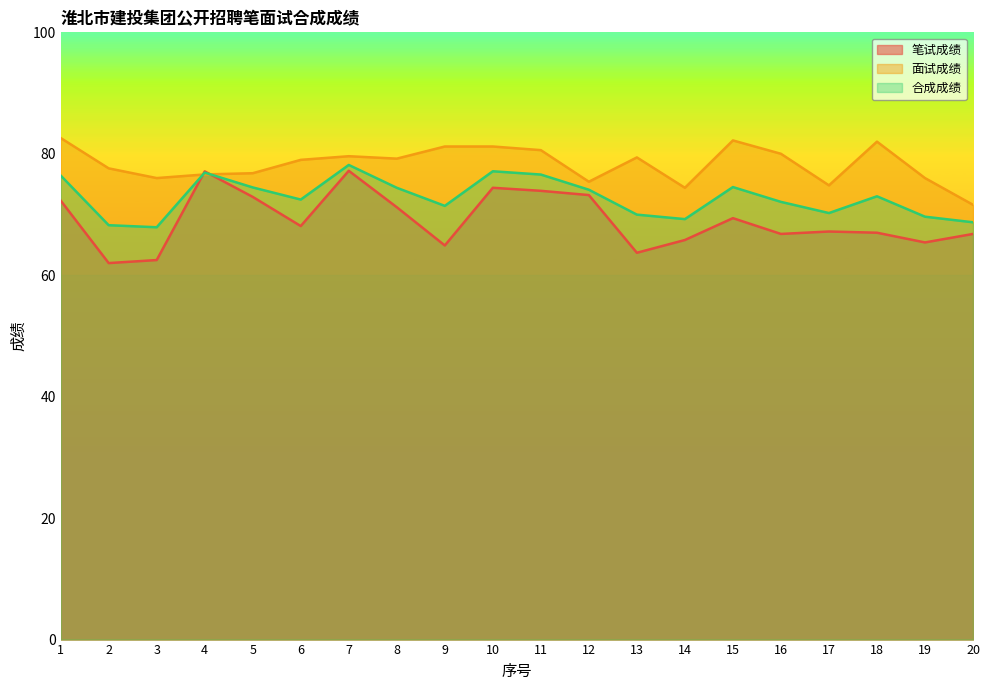

What is the total value across all series at 2?

207.8